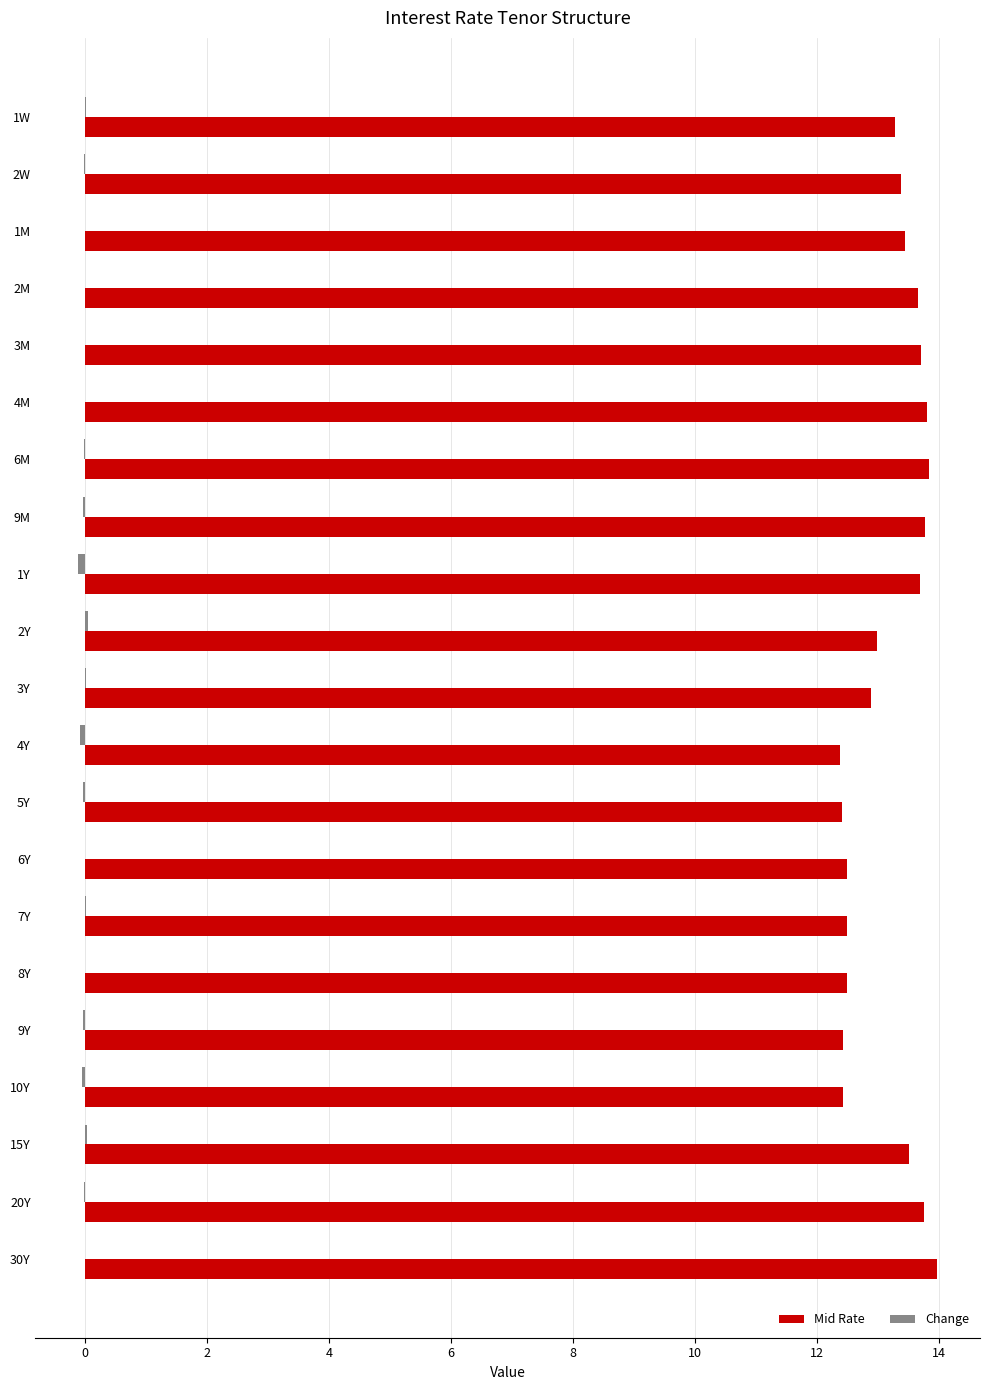

True or false: Mid Rate has a value of 13.5 at 15Y.

True